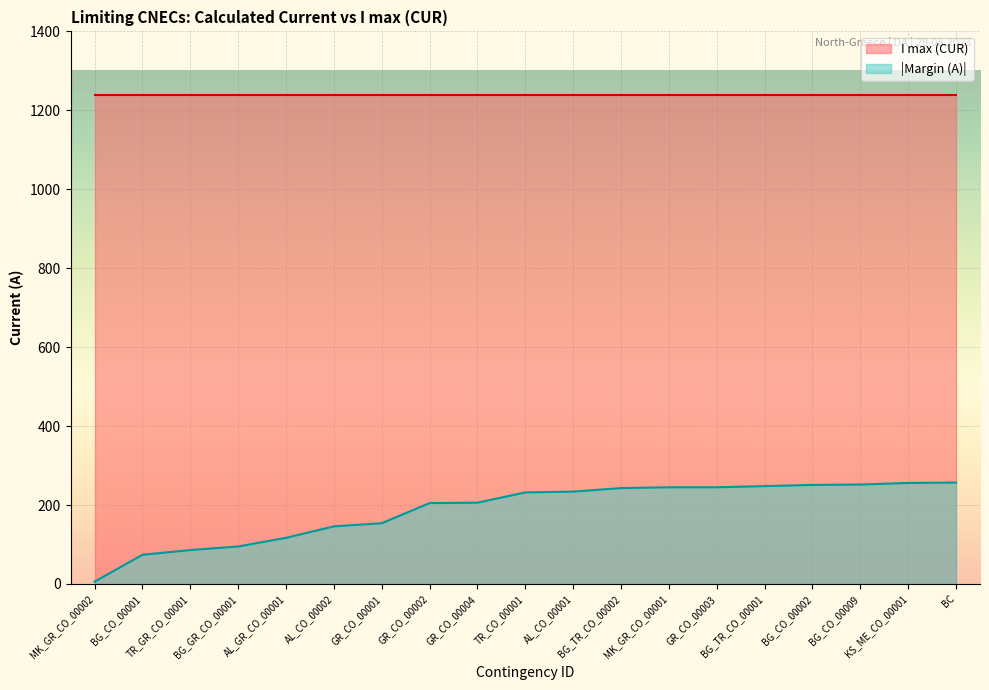

What position from the right is GR_CO_00003?

6